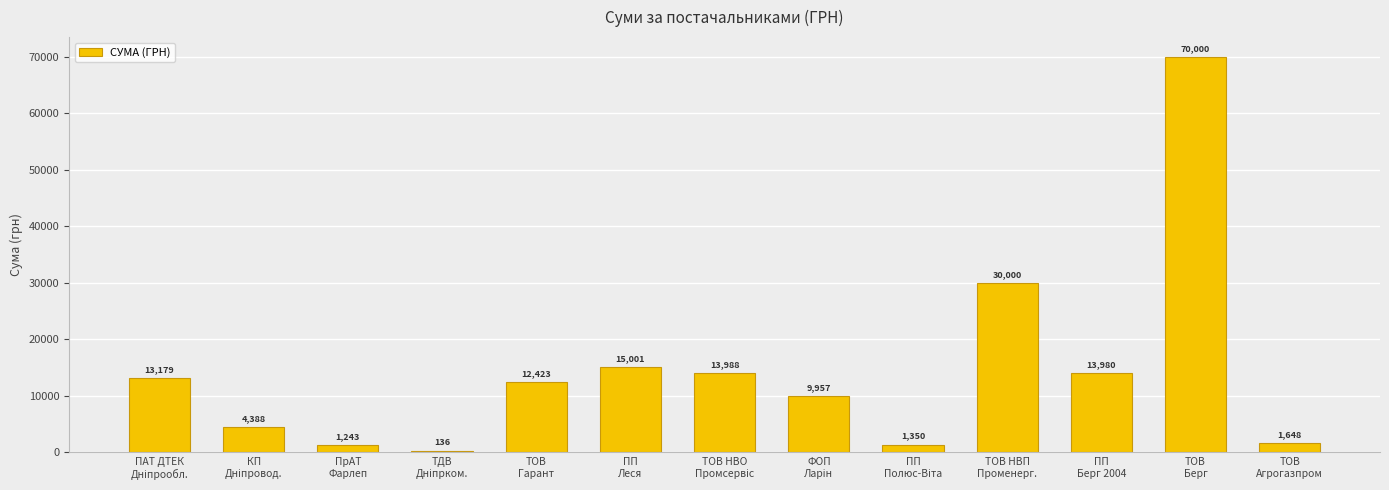

Where is the data nearest to the value 35067?

ТОВ НВП
Променерг.